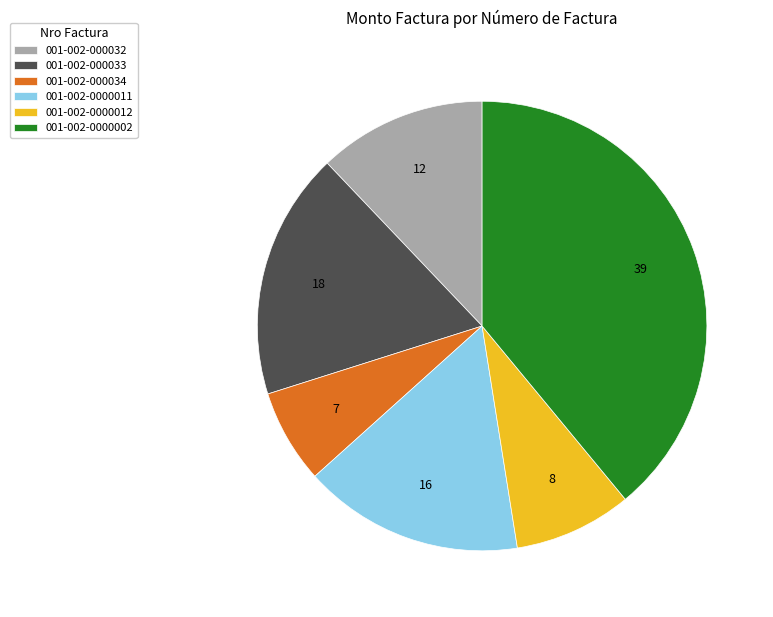

Is it true that 001-002-000033 is 8% of the pie?

False